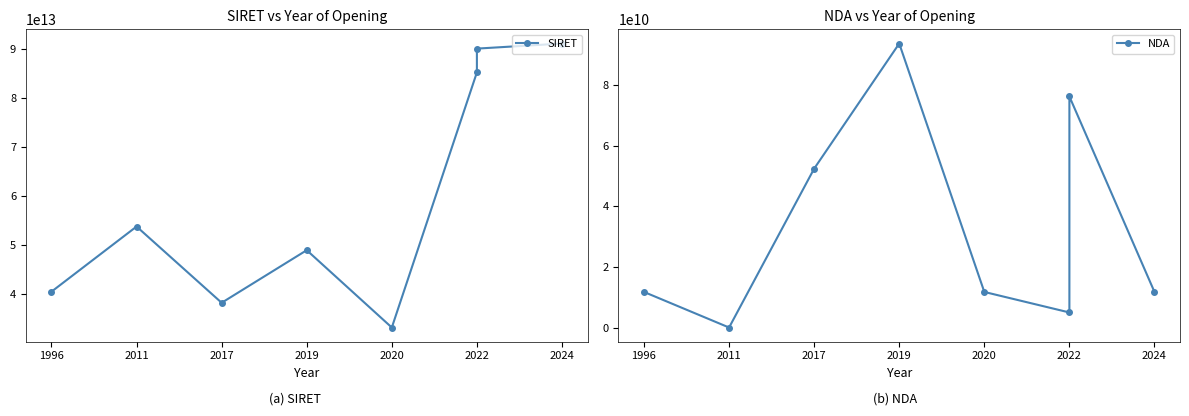

What is the total value across all series at 2022?

85227129507135